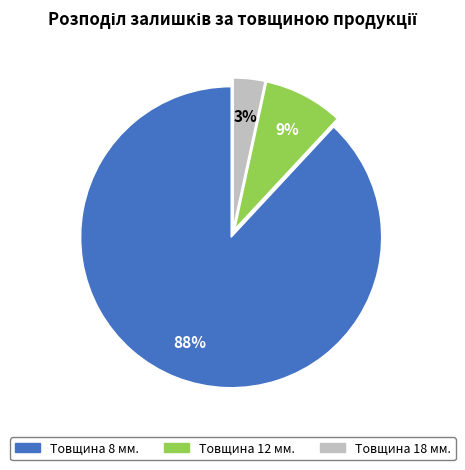

Between Товщина 12 мм. and Товщина 8 мм., which is larger?

Товщина 8 мм.